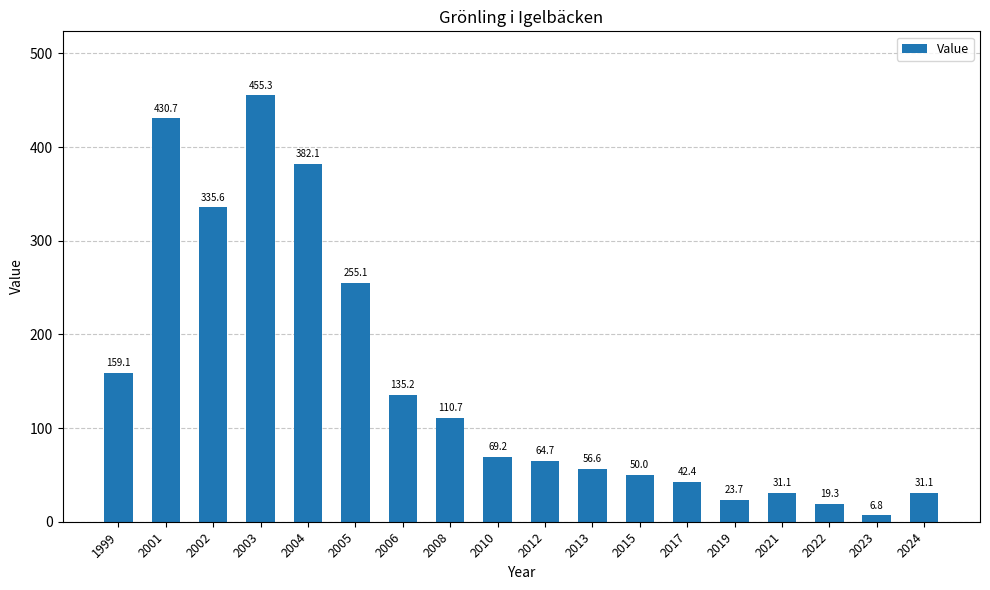

What is the difference between the second highest and minimum values?

423.9